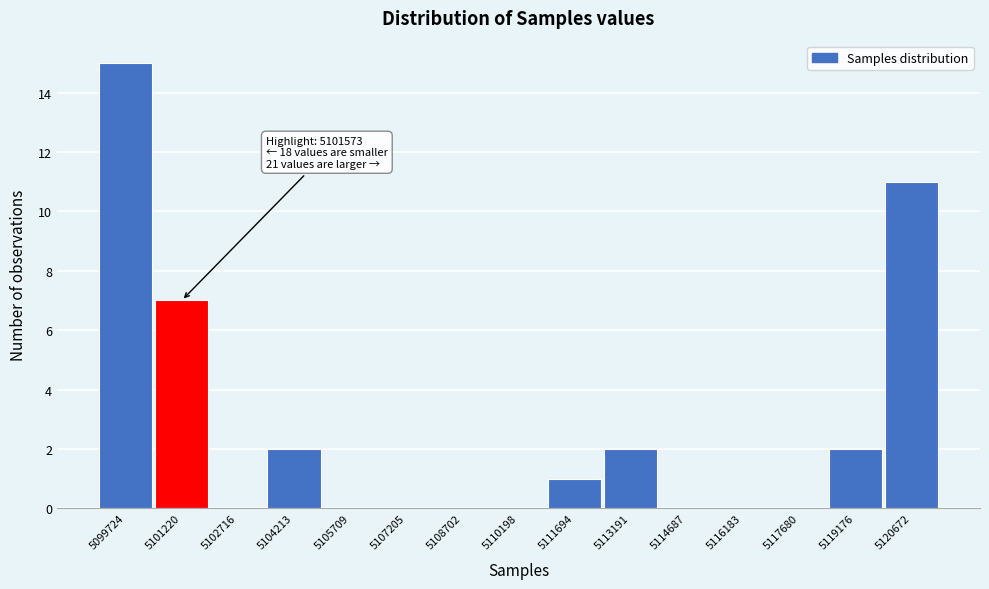

Reading right to left, what are all the values shown in this chart?

5120672=11	5119176=2	5117680=0	5116183=0	5114687=0	5113191=2	5111694=1	5110198=0	5108702=0	5107205=0	5105709=0	5104213=2	5102716=0	5101220=7	5099724=15